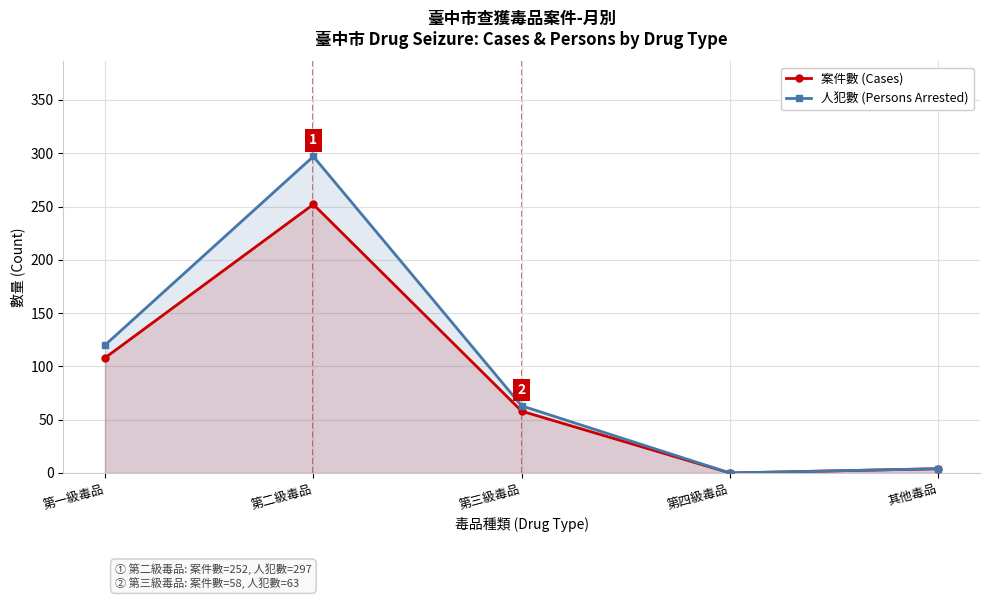

What is the sum of the 人犯數 (Persons Arrested) values at 第三級毒品 and 第四級毒品?

63